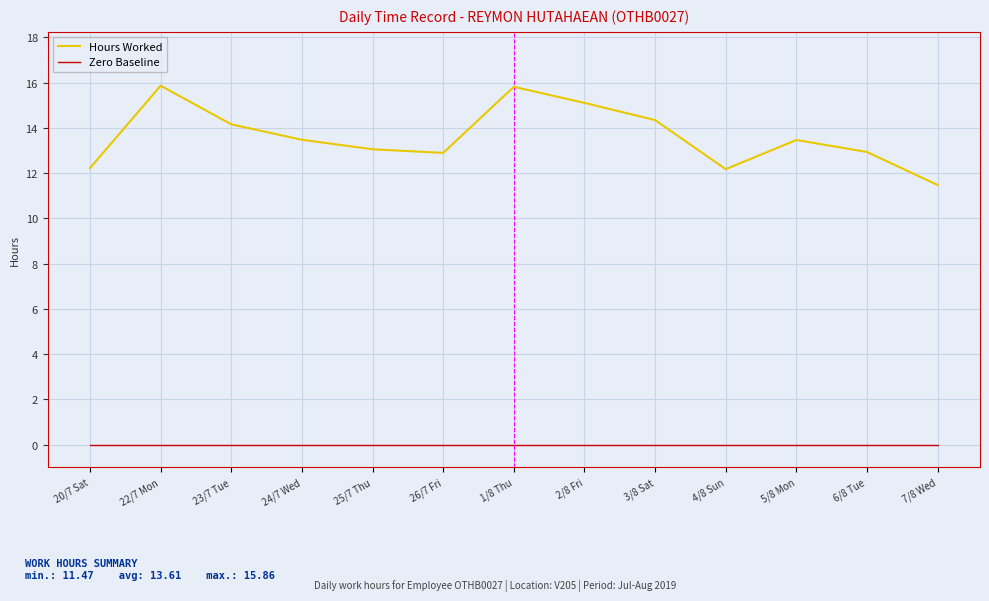

Does the chart display data point markers on the line(s)?

No